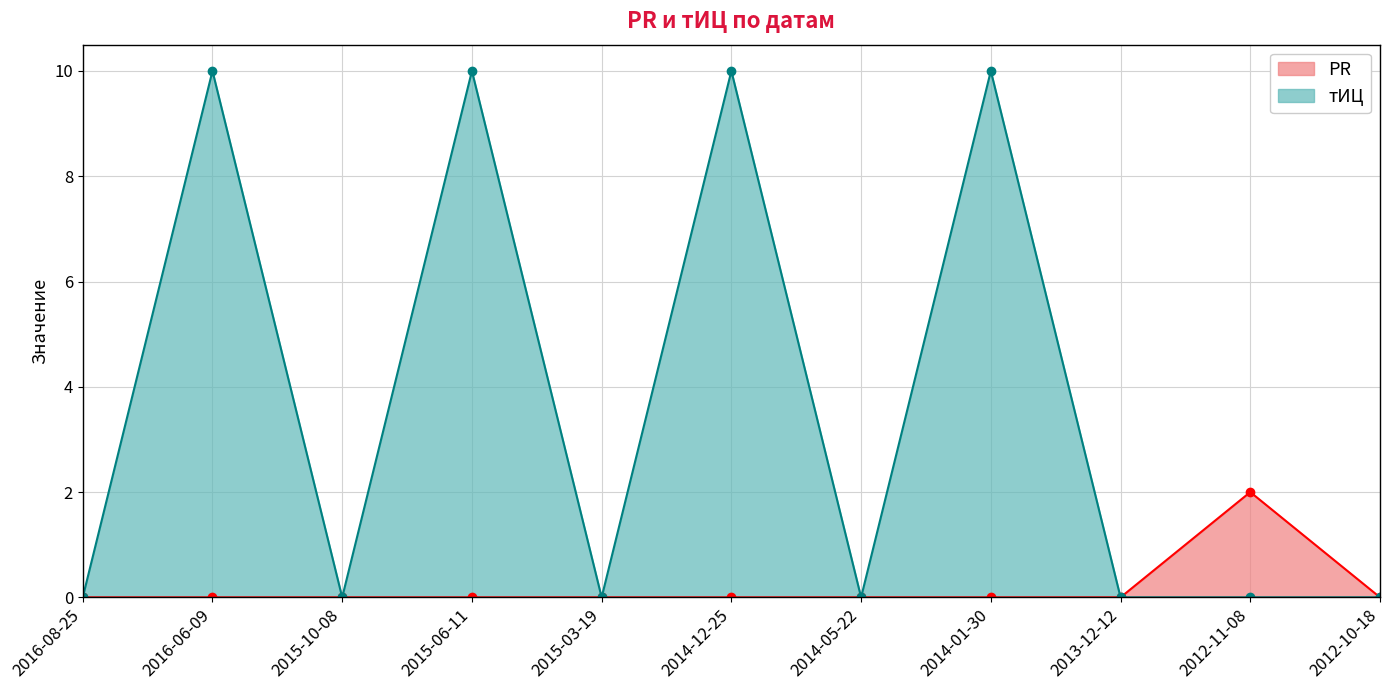

What is the sum of all PR values?

2